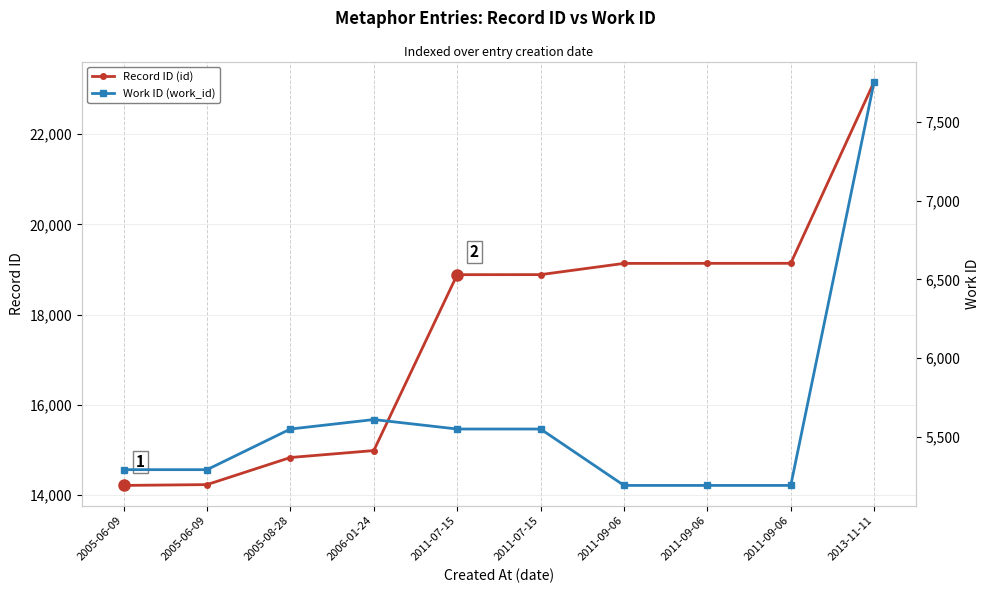

True or false: Record ID (id) has more than 2 points higher than both neighbors.

False